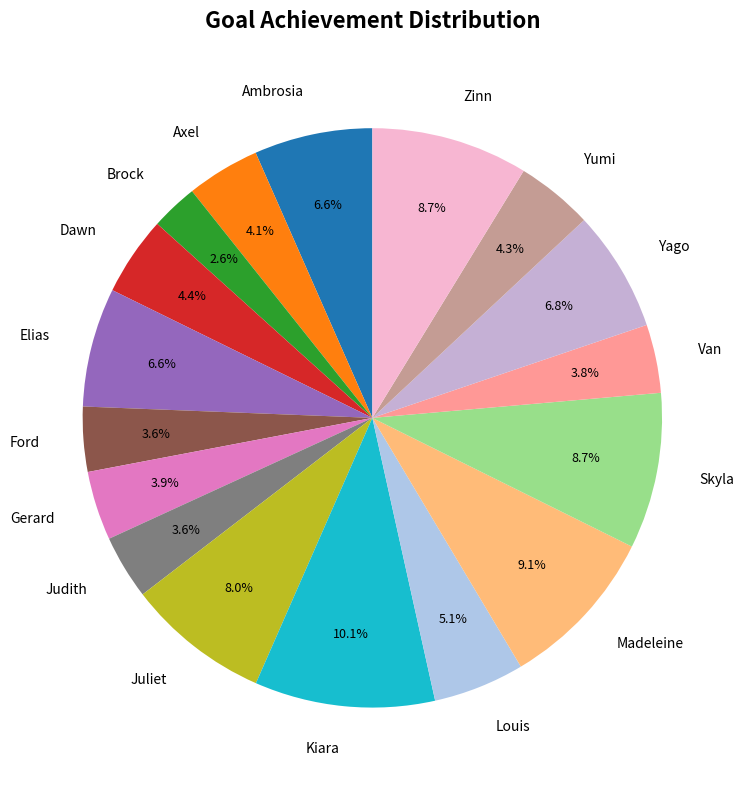

True or false: Skyla accounts for 15% of the total.

False